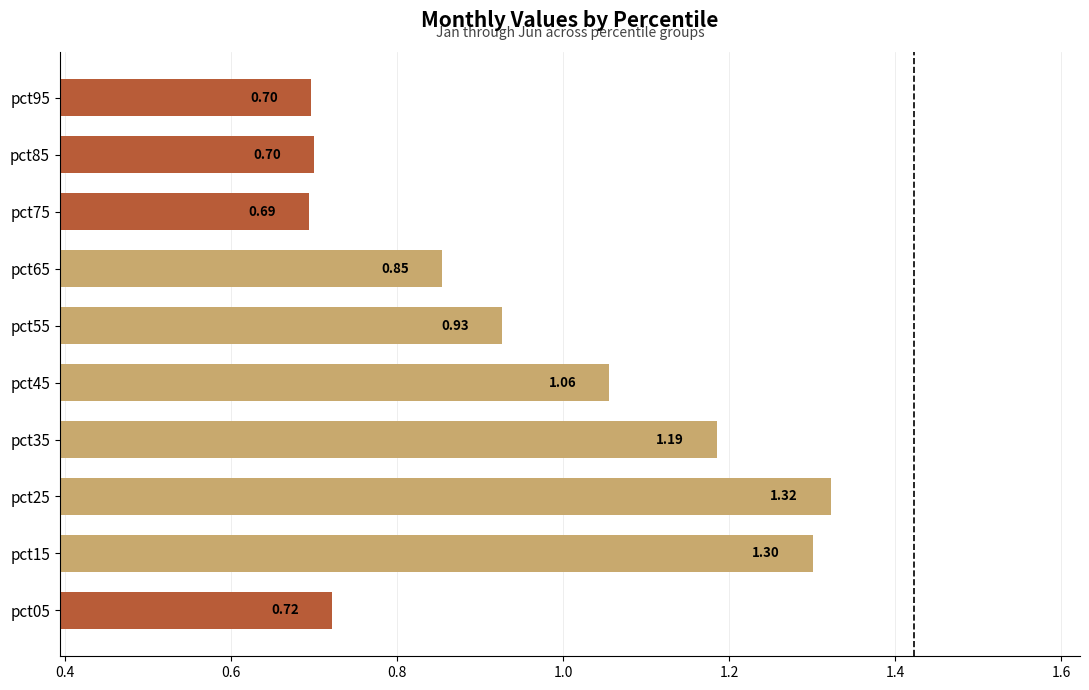

Between pct75 and pct65, which is larger?

pct65